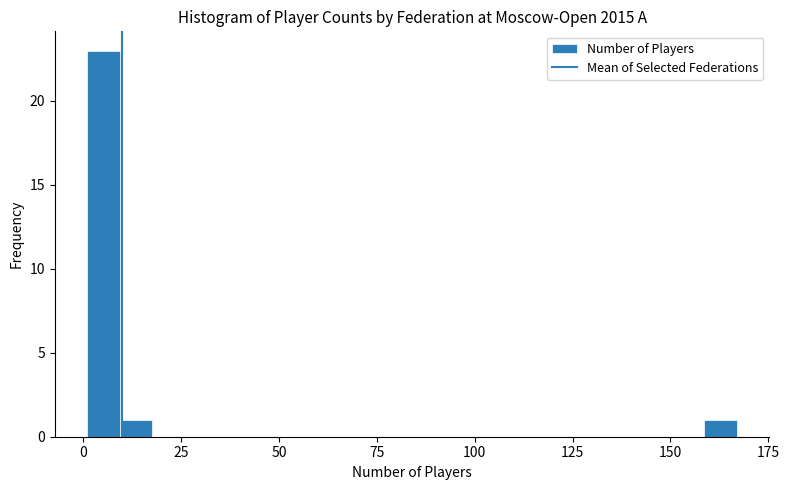

Around what value on the x-axis is the tallest bar? Give the approximate position of its centre, as read against the axis.

5